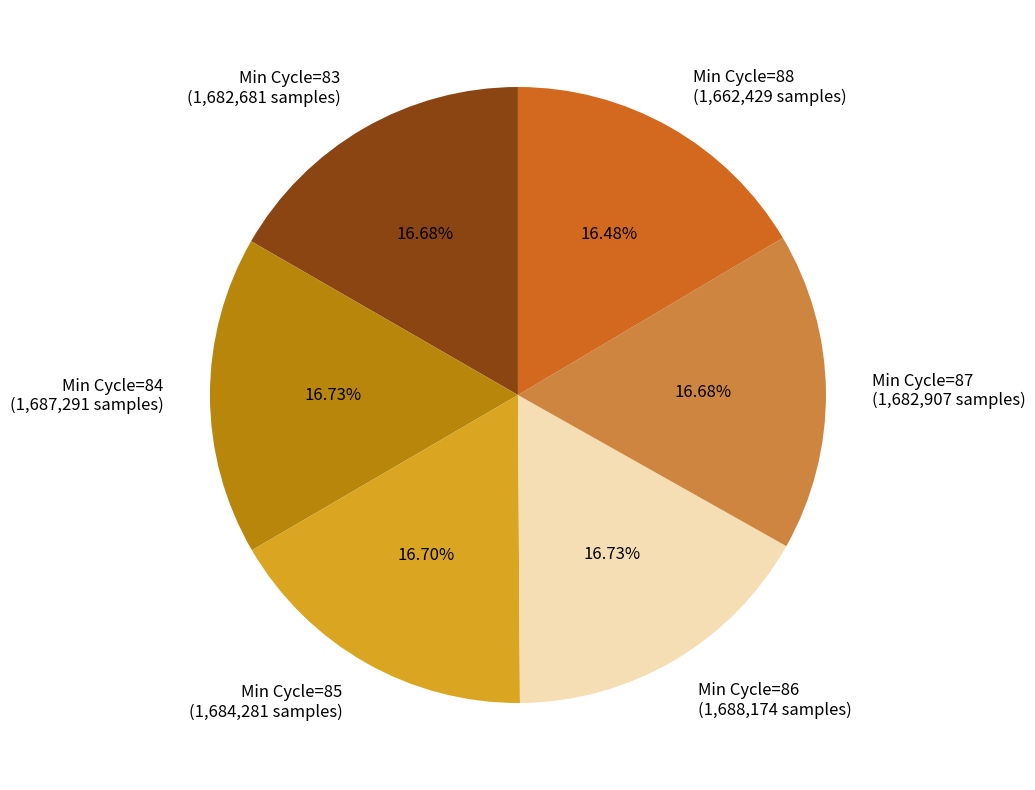

Combined, do Min Cycle=88 (1,662,429 samples) and Min Cycle=86 (1,688,174 samples) account for over 50%?

No